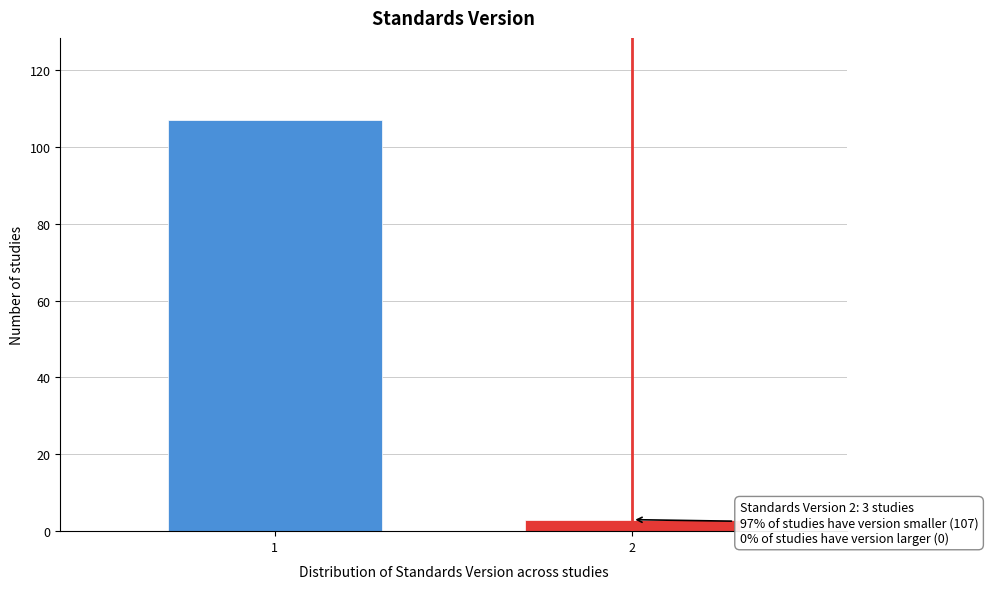

Reading left to right, transcribe all the data shown in this chart.

1=107	2=3